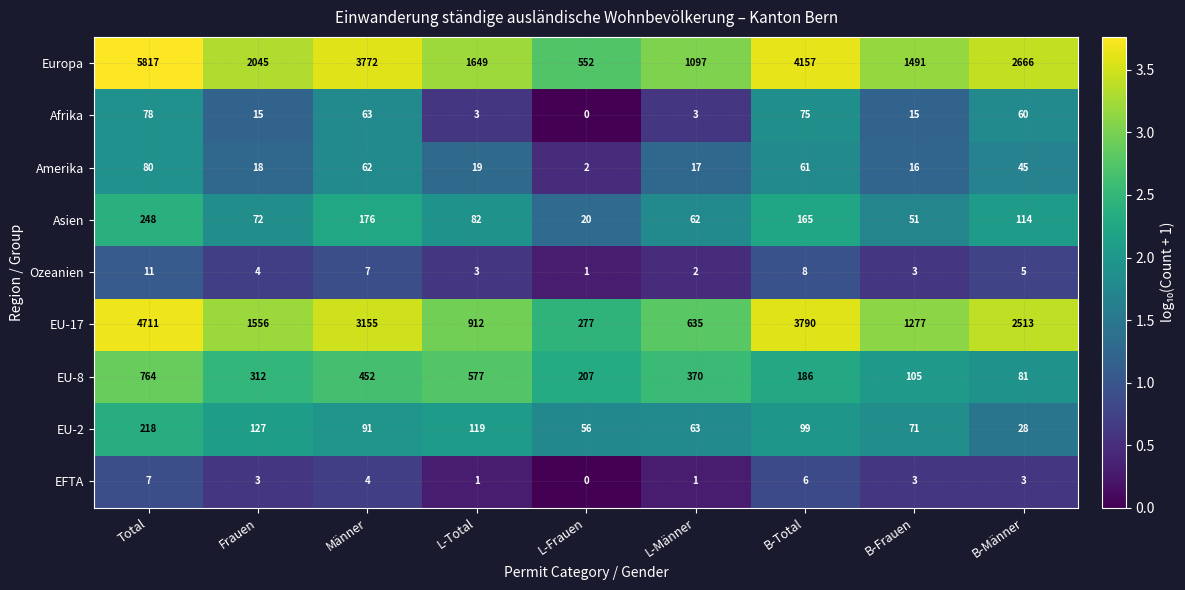

Which series has the widest spread of values?

Europa